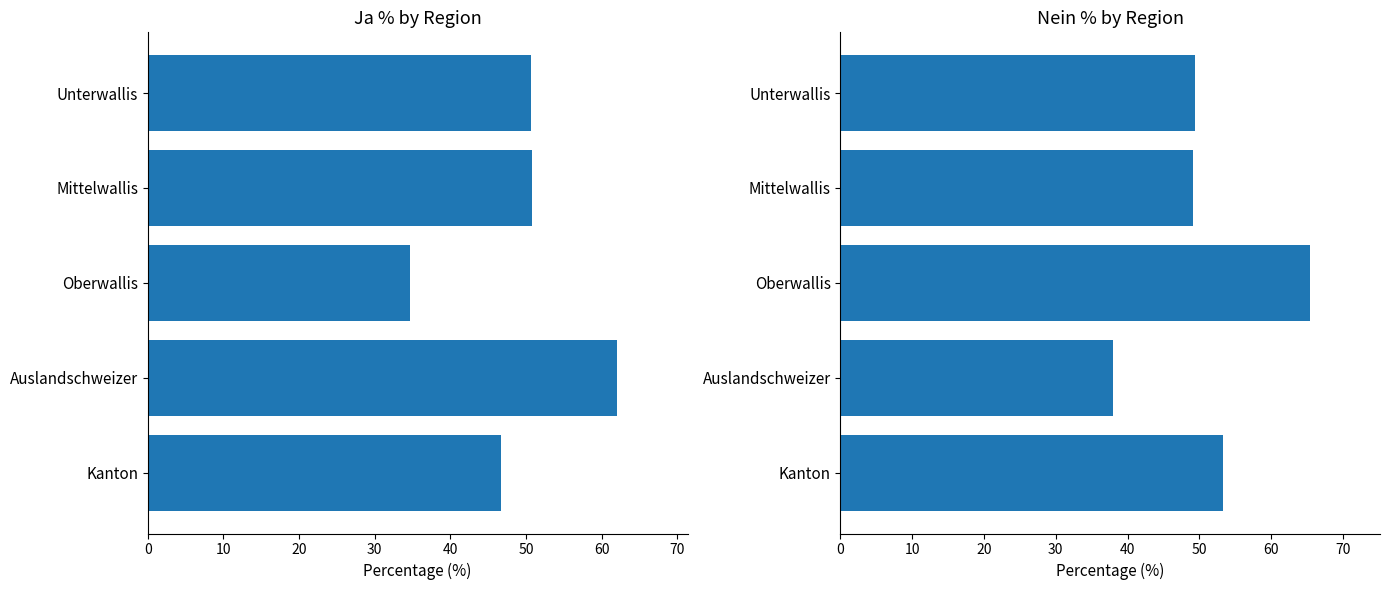

What is the minimum value shown in the chart?

34.7